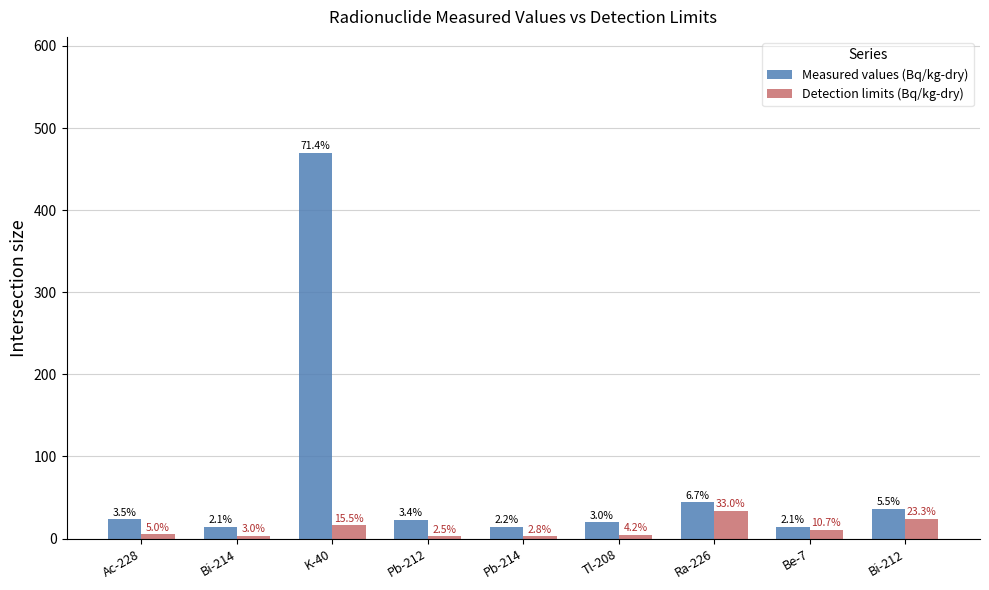

What value does the Measured values (Bq/kg-dry) series have at Be-7?

14.0